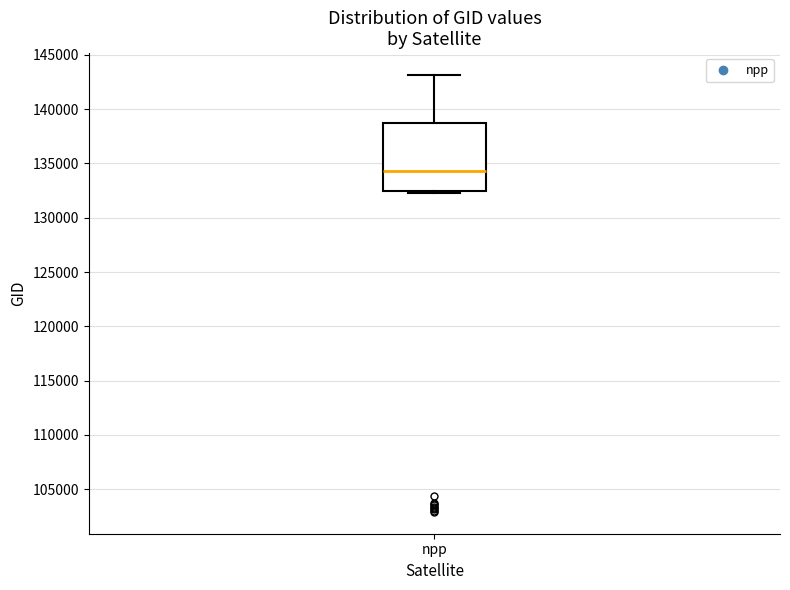

Read this box plot against the y-axis: the position of the median line, the range covered by the box, and the ends of both whiskers. The values are not printed on the chart, so give them approximately, as read against the axis.

median 134500, box 132500 to 138500, whiskers 132500 to 143000